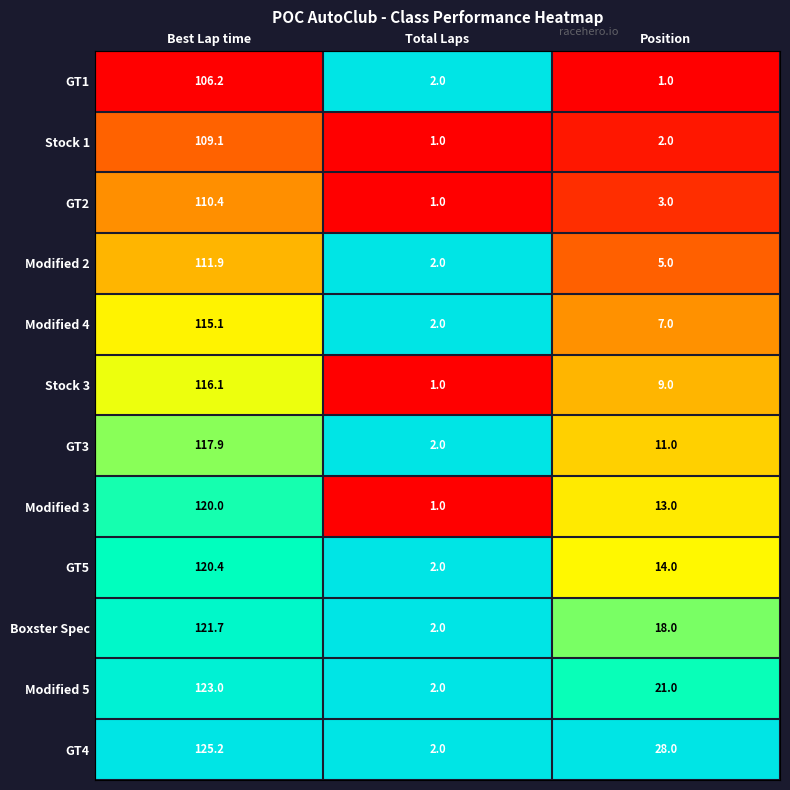

What is the total value across all series at Best Lap time?

1397.0